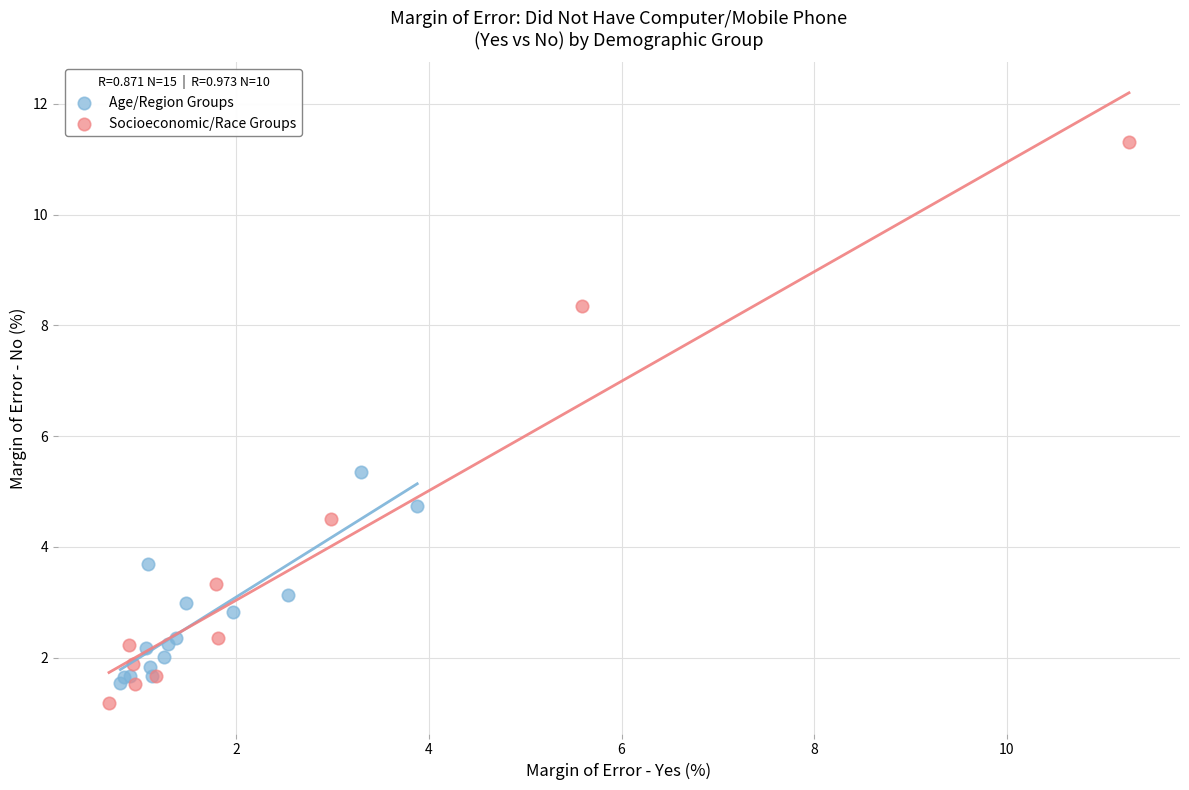

What are all the series names shown in the legend?

Age/Region Groups, Socioeconomic/Race Groups